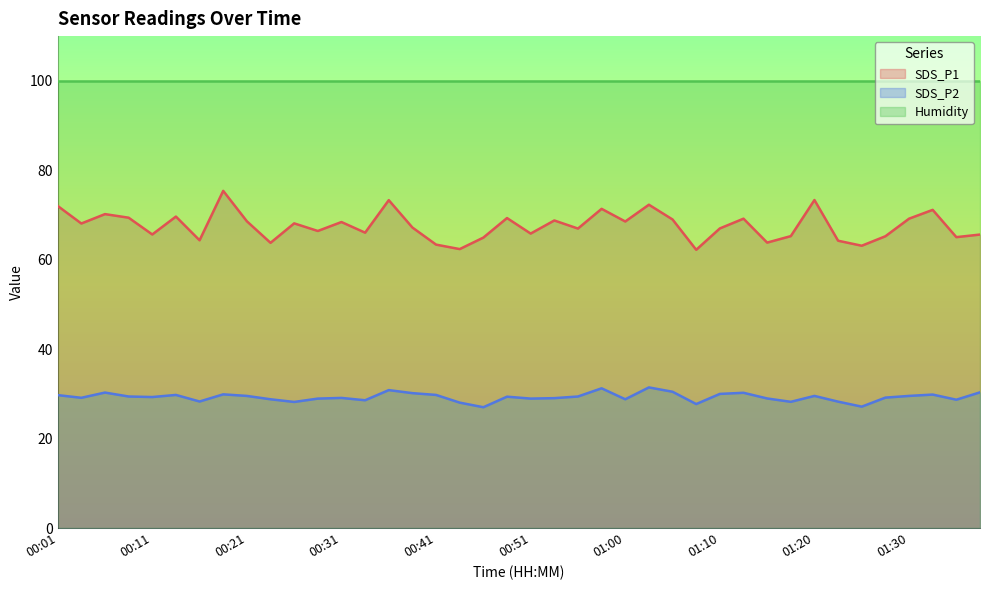

Rank the categories by SDS_P1 value from lowest to highest.

01:08, 00:43, 01:25, 00:41, 00:23, 01:15, 01:22, 00:16, 00:46, 01:34, 01:27, 01:17, 01:37, 00:11, 00:51, 00:33, 00:28, 00:55, 01:10, 00:38, 00:04, 00:26, 00:31, 01:00, 00:21, 00:53, 01:05, 01:12, 01:30, 00:48, 00:08, 00:13, 00:06, 01:32, 00:58, 00:01, 01:03, 00:36, 01:20, 00:18